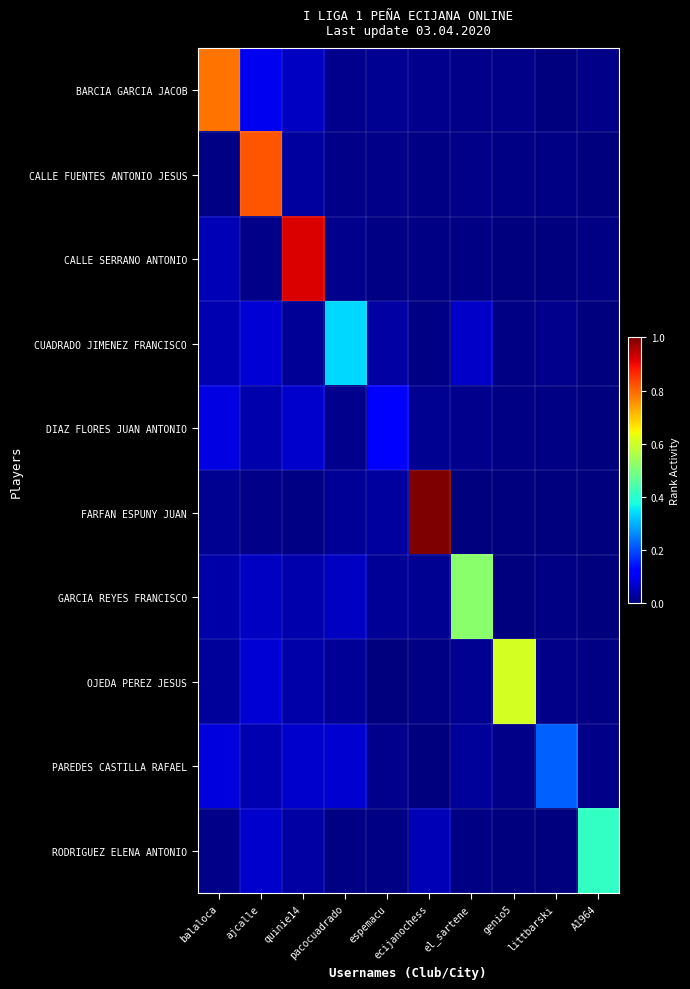

Which has a higher value, A1964 or littbarski?

A1964